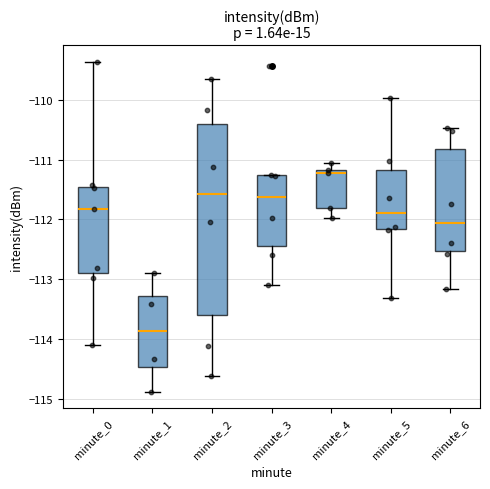

Where is the upper edge of the box for minute_0 on the y-axis? The values are not printed on the chart, so give them approximately, as read against the axis.

-111.4